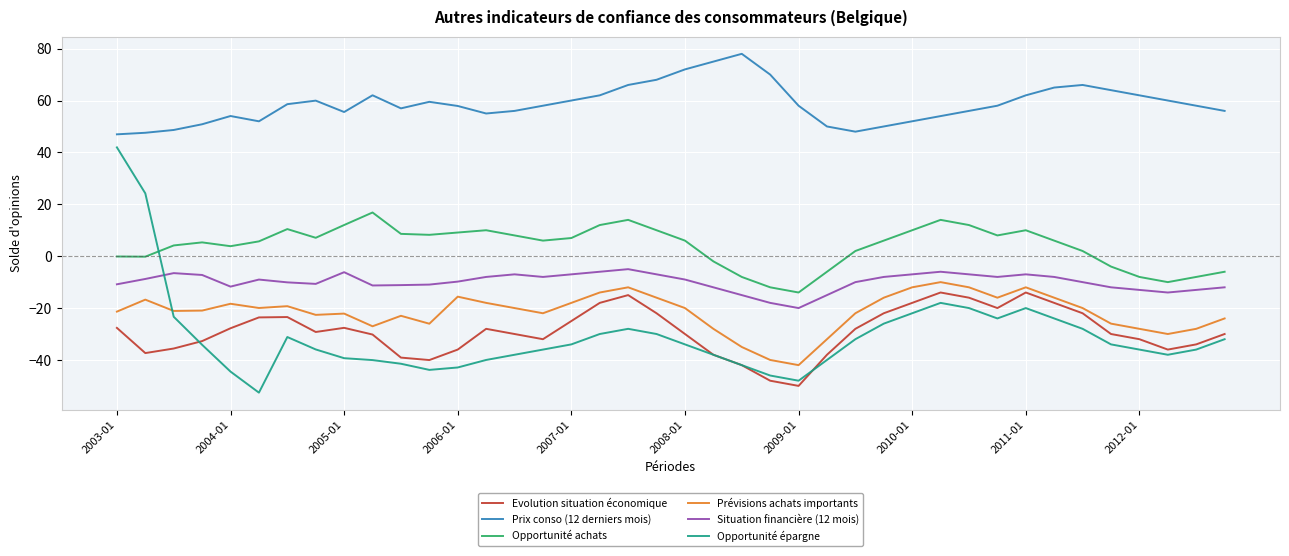

Which series has the largest range (max minus min)?

Opportunité épargne